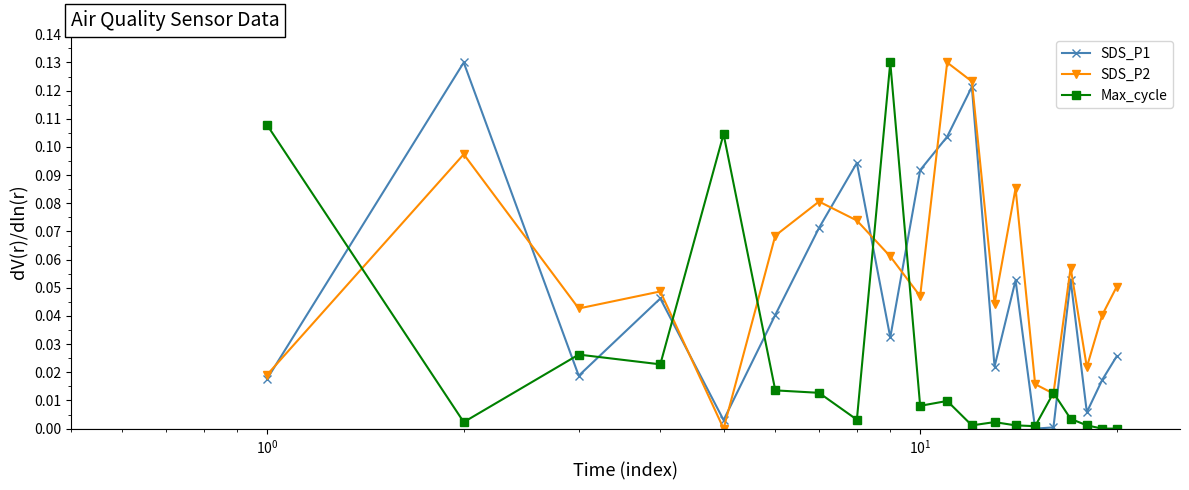

True or false: SDS_P1 and SDS_P2 cross at least once.

True